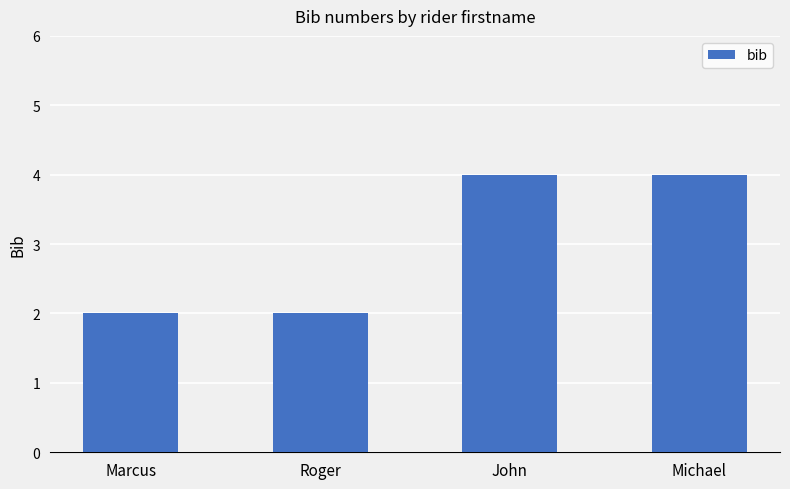

What is the maximum value shown in the chart?

4